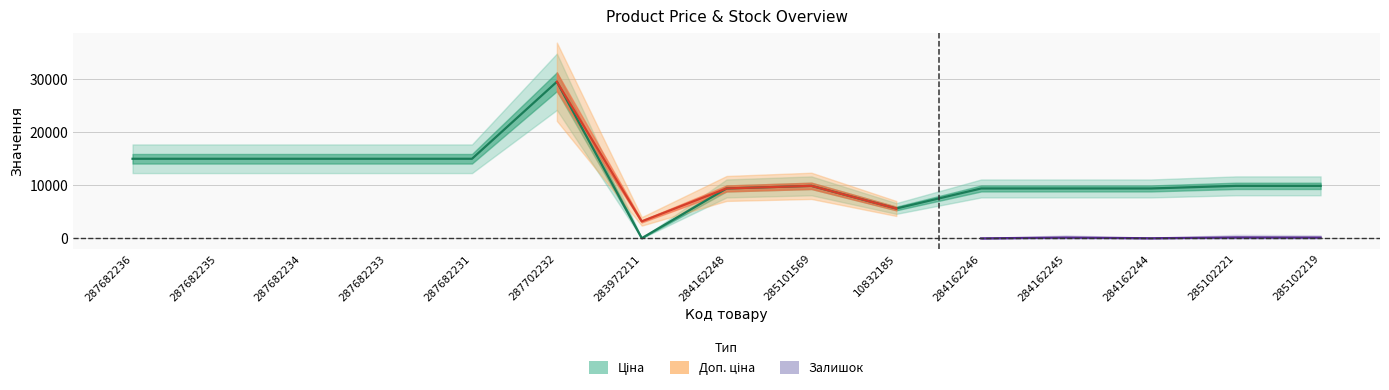

The value of Залишок at 285101569 is 184.2. True or false?

False